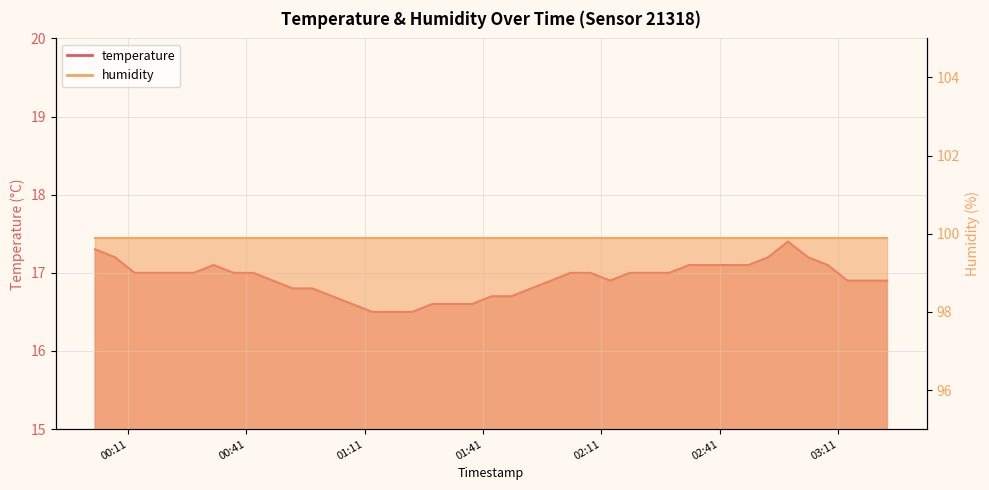

How many data points are less than 17?

18